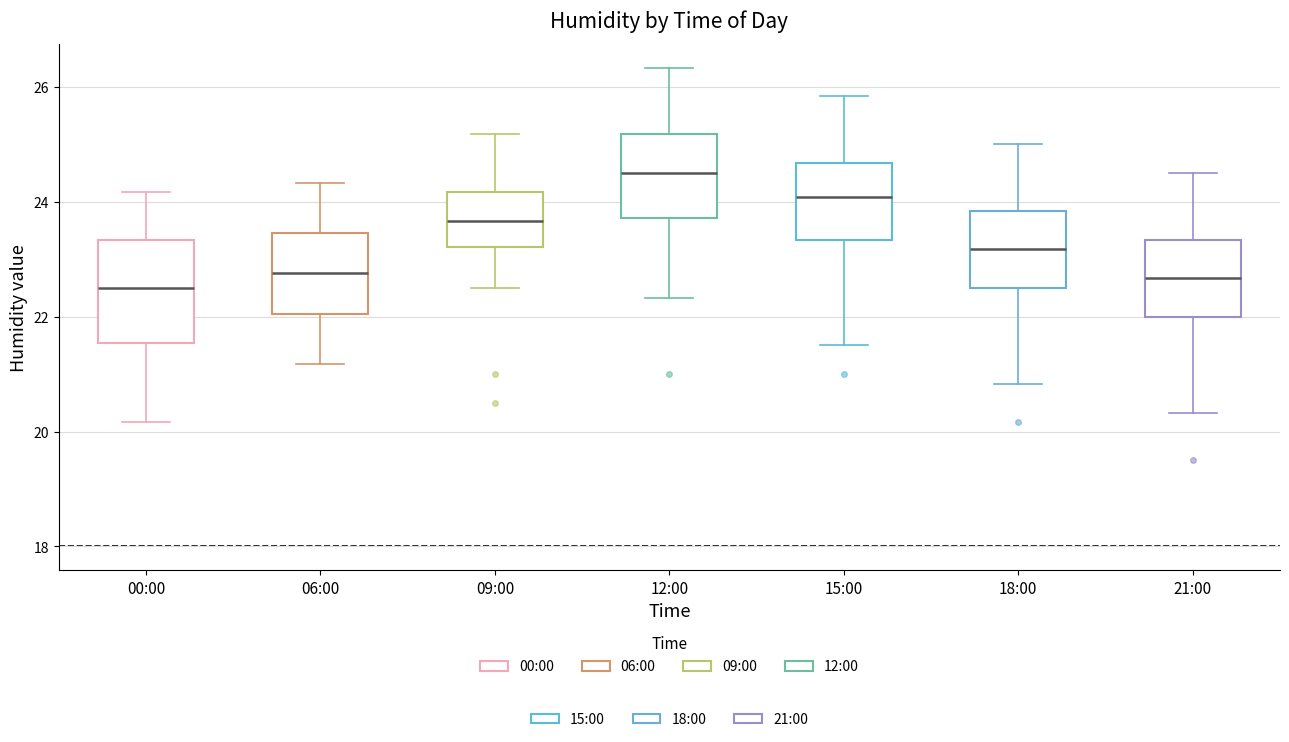

Reading left to right, transcribe this box plot: for each box, give where its median line is, the range the box spans, and where its two whiskers end, as read against the y-axis. The values are not printed on the chart, so give them approximately, as read against the axis.

00:00: median 22.6, box 21.6 to 23.4, whiskers 20.2 to 24.2
06:00: median 22.8, box 22.0 to 23.4, whiskers 21.2 to 24.4
09:00: median 23.6, box 23.2 to 24.2, whiskers 22.6 to 25.2
12:00: median 24.6, box 23.8 to 25.2, whiskers 22.4 to 26.4
15:00: median 24.0, box 23.4 to 24.6, whiskers 21.6 to 25.8
18:00: median 23.2, box 22.6 to 23.8, whiskers 20.8 to 25.0
21:00: median 22.6, box 22.0 to 23.4, whiskers 20.4 to 24.6